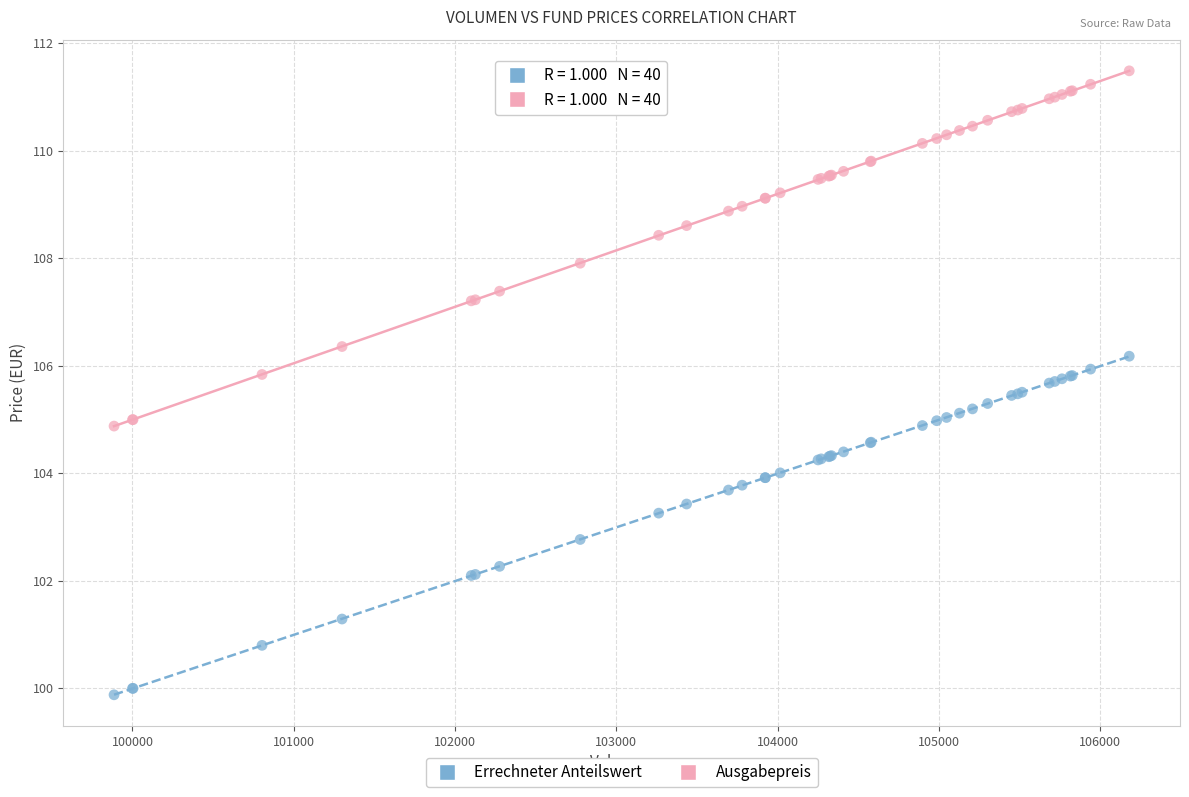

Which series has the largest Y range (max minus min)?

Ausgabepreis